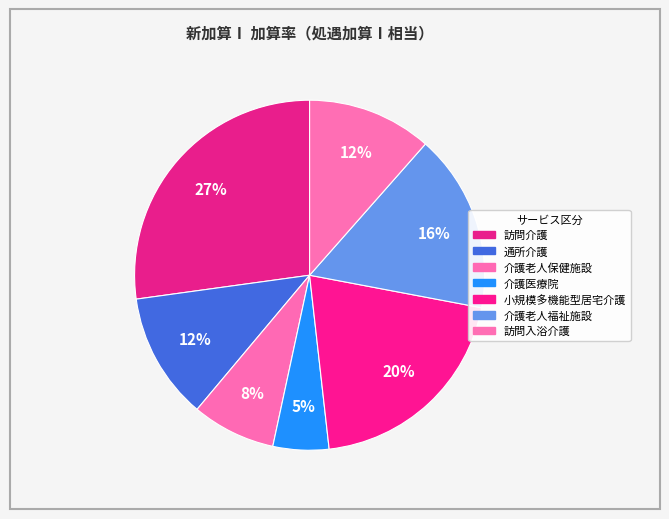

Which category has the smallest portion of the pie?

介護医療院